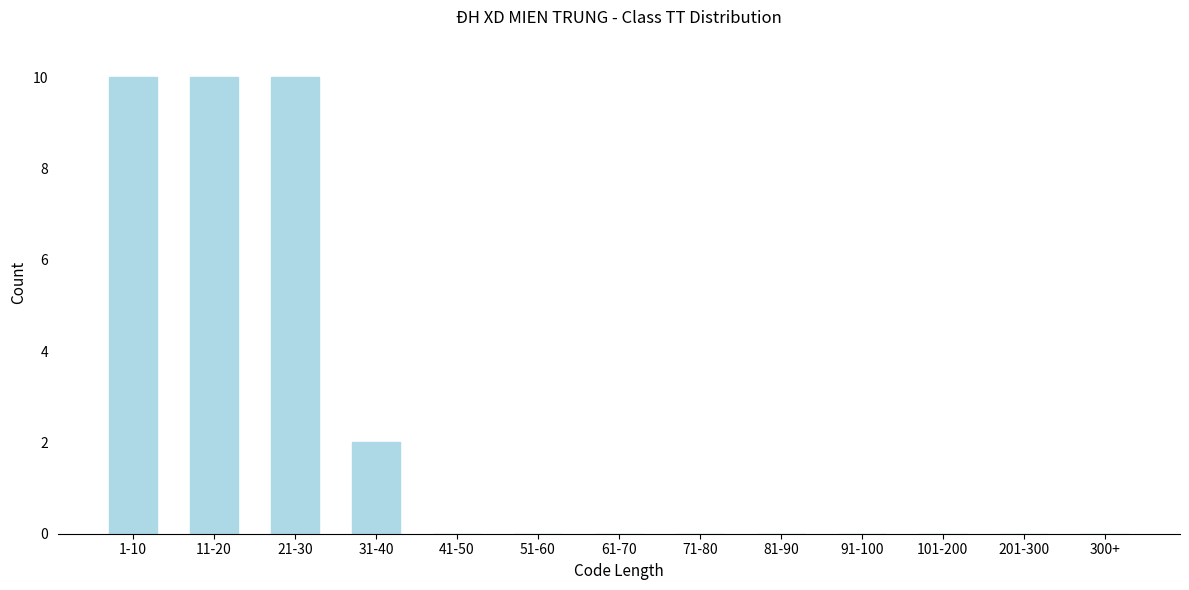

Reading left to right, what are all the values shown in this chart?

1-10=10	11-20=10	21-30=10	31-40=2	41-50=0	51-60=0	61-70=0	71-80=0	81-90=0	91-100=0	101-200=0	201-300=0	300+=0